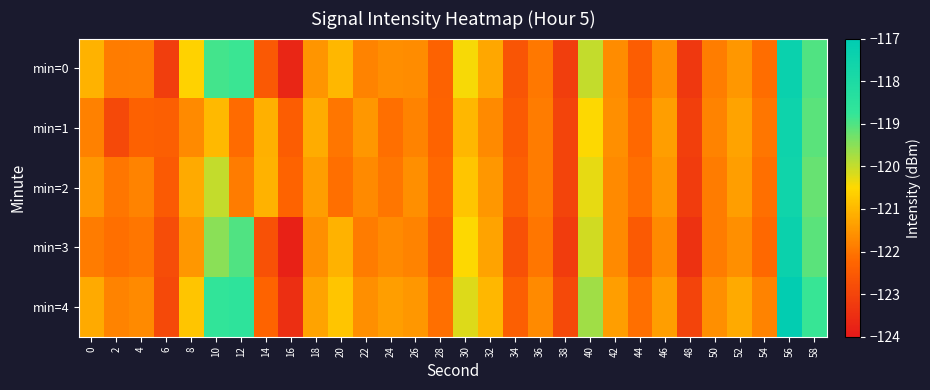

Which label corresponds to the smallest value in the chart?

16